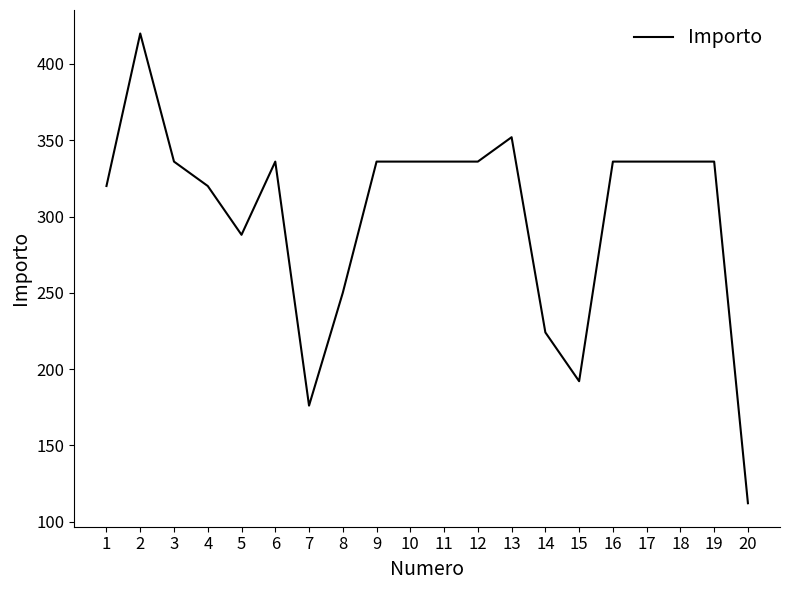

At which category does the data reach its first local valley?

5